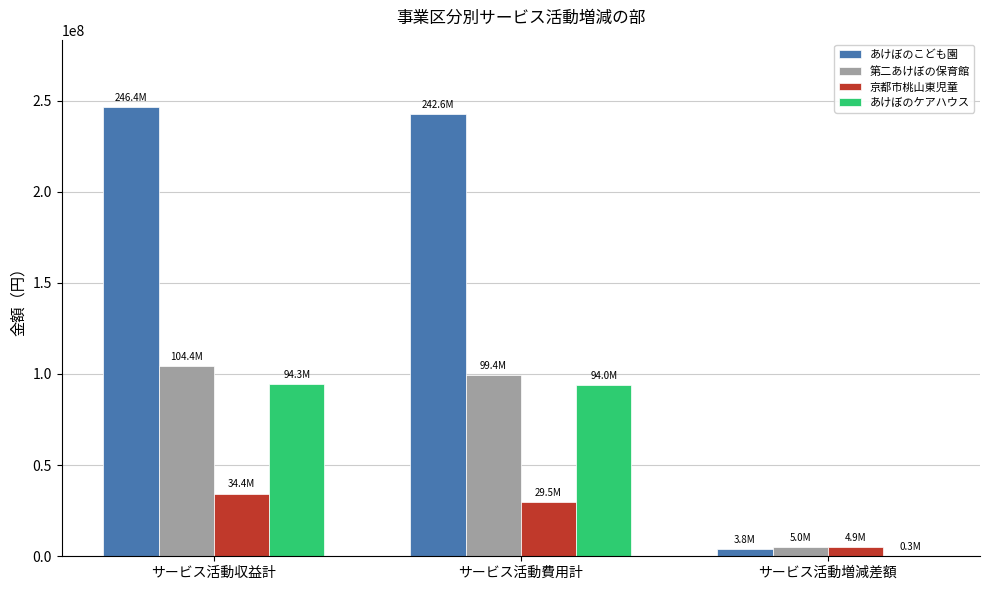

Are the bars grouped side by side (vs. stacked)?

Yes